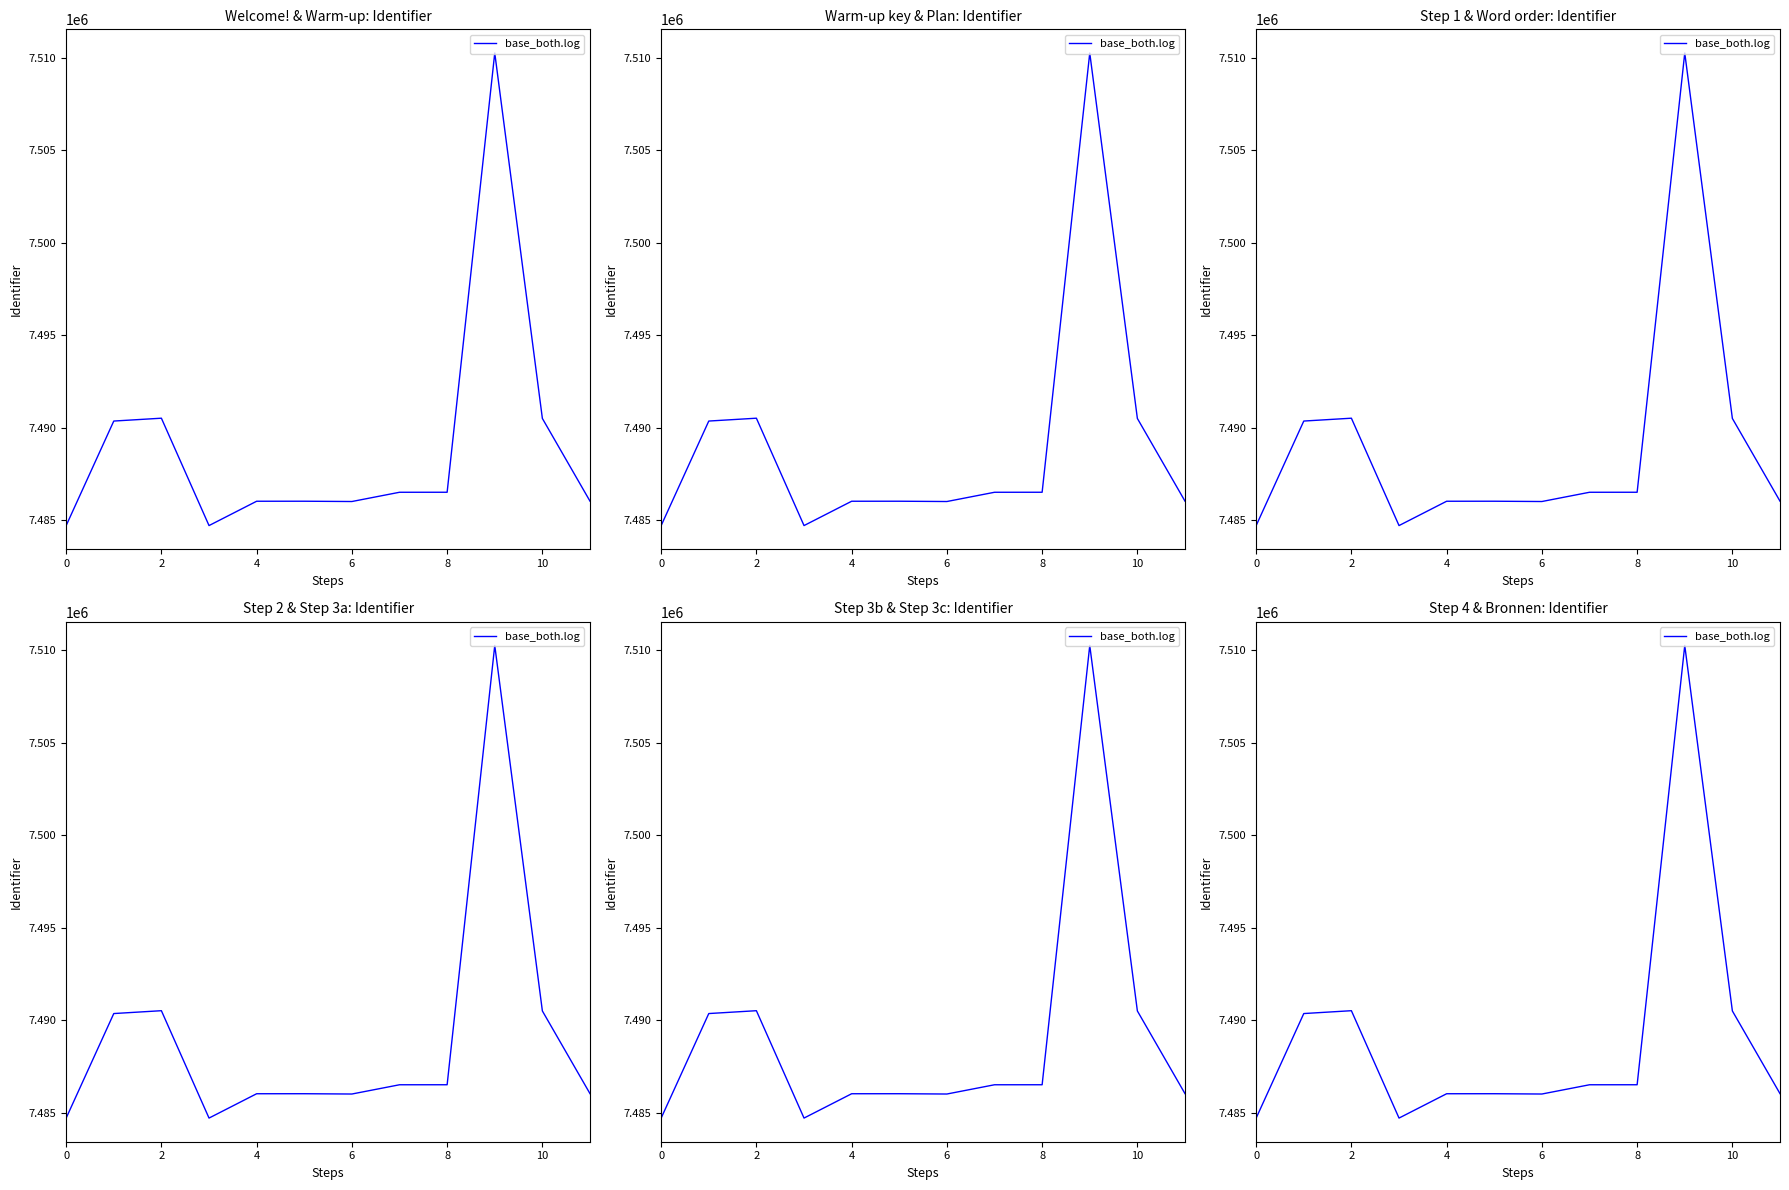

What is the ratio of the value at 8 to the value at 10?

1.0